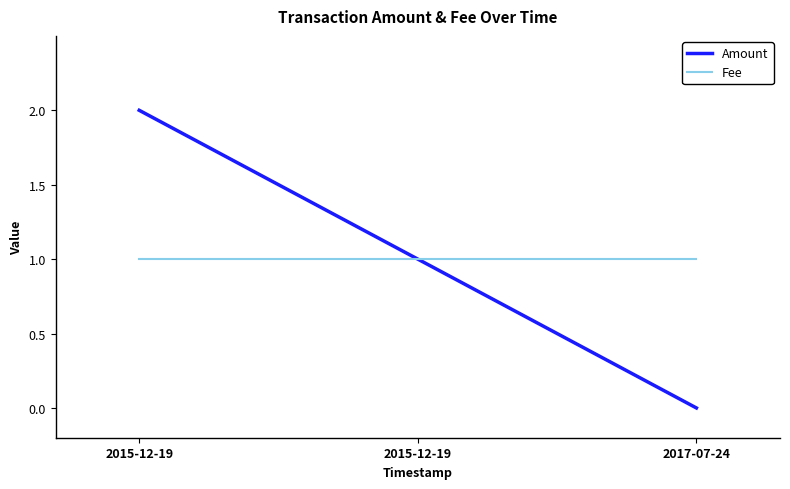

Does the chart have visible grid lines?

No